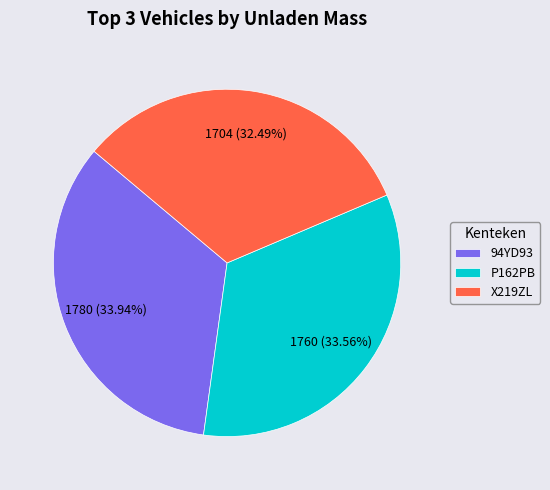

How many segments does this pie chart have?

3